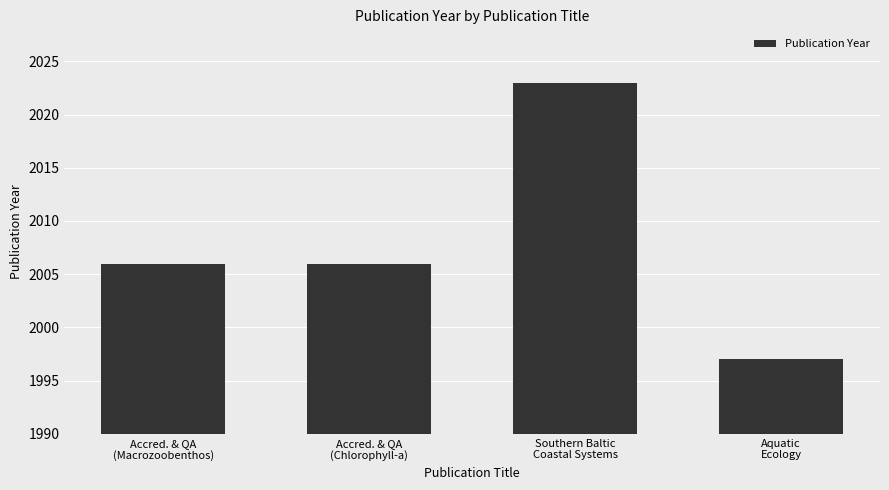

What is the label of the 1st bar from the right?

Aquatic
Ecology